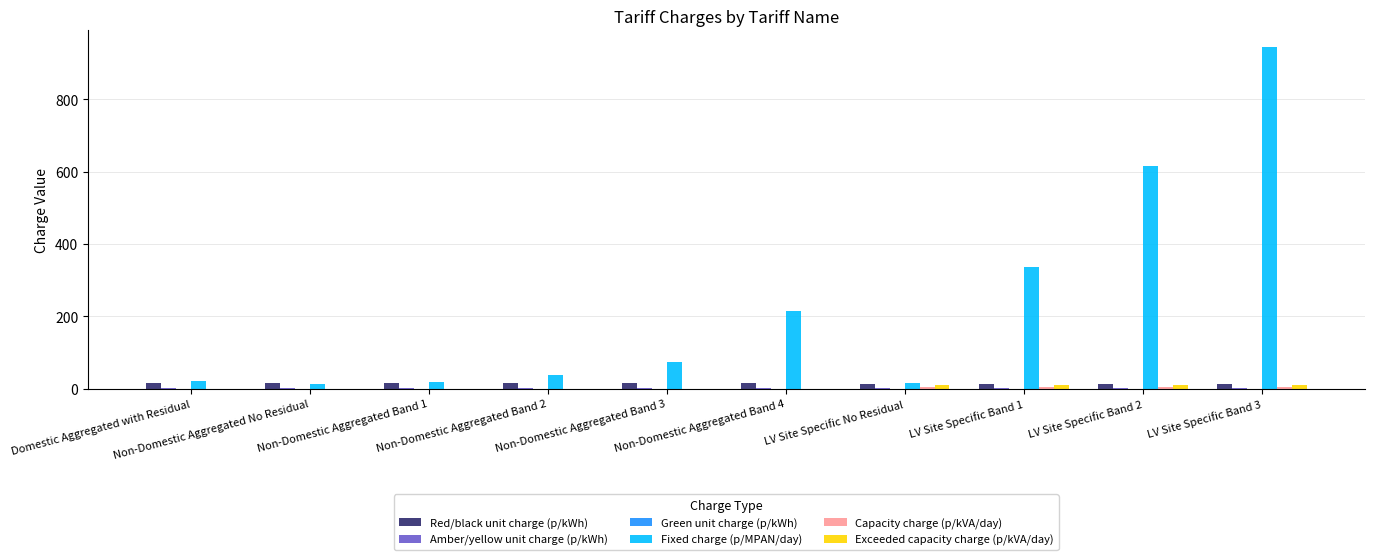

Which series has the largest total across all categories?

Fixed charge (p/MPAN/day)